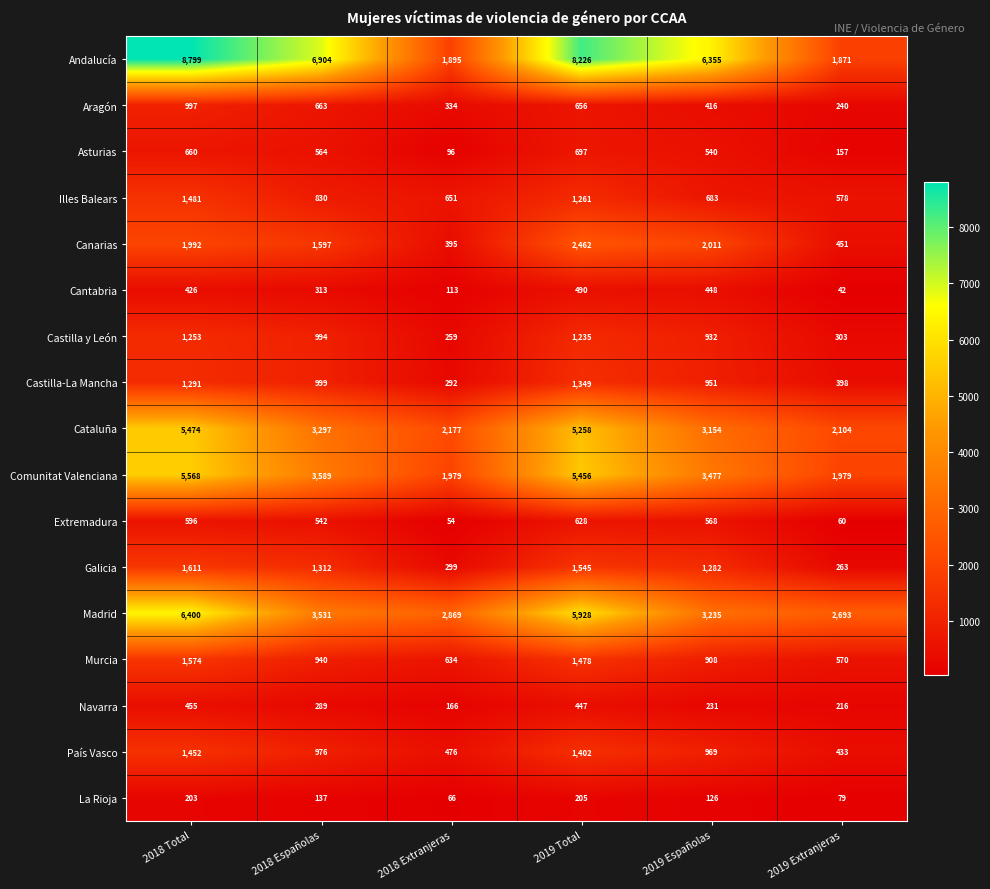

What is the sum of the Cataluña values at 2019 Extranjeras and 2018 Españolas?

5401